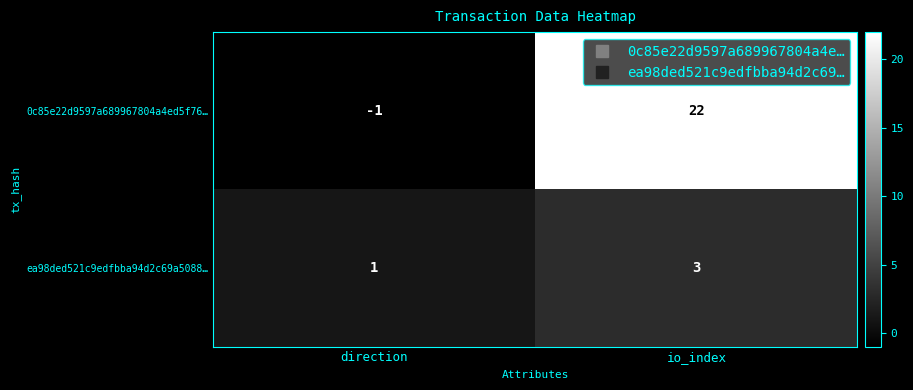

Which series changed the most between direction and io_index?

0c85e22d9597a689967804a4ed5f76…